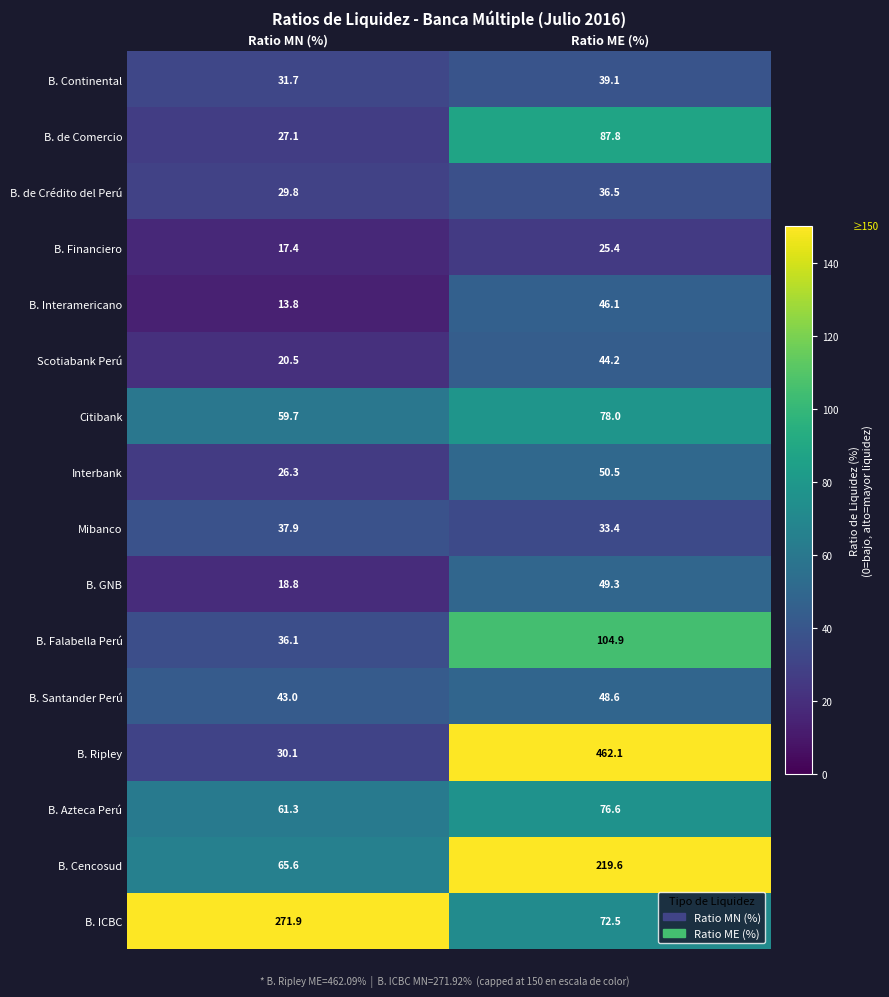

What is the total value across all series at Ratio MN (%)?

791.0